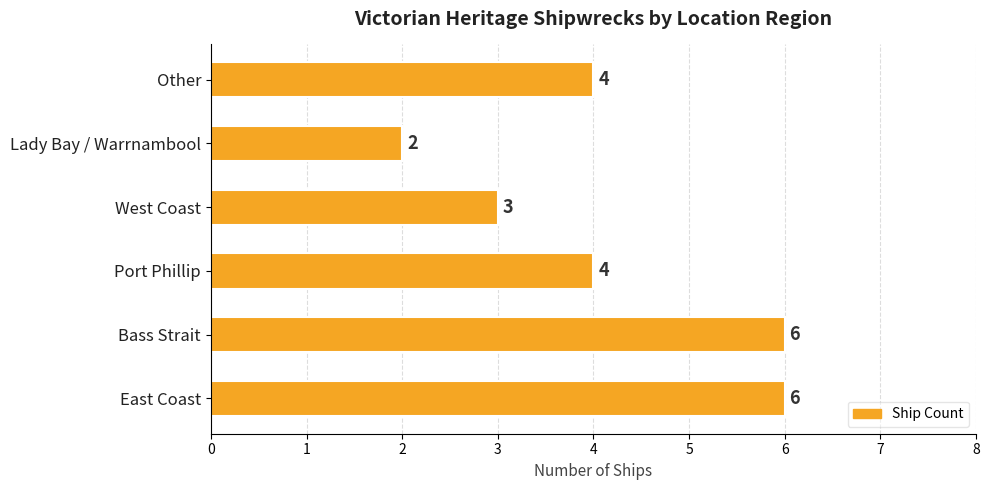

Between Bass Strait and Lady Bay / Warrnambool, which is larger?

Bass Strait